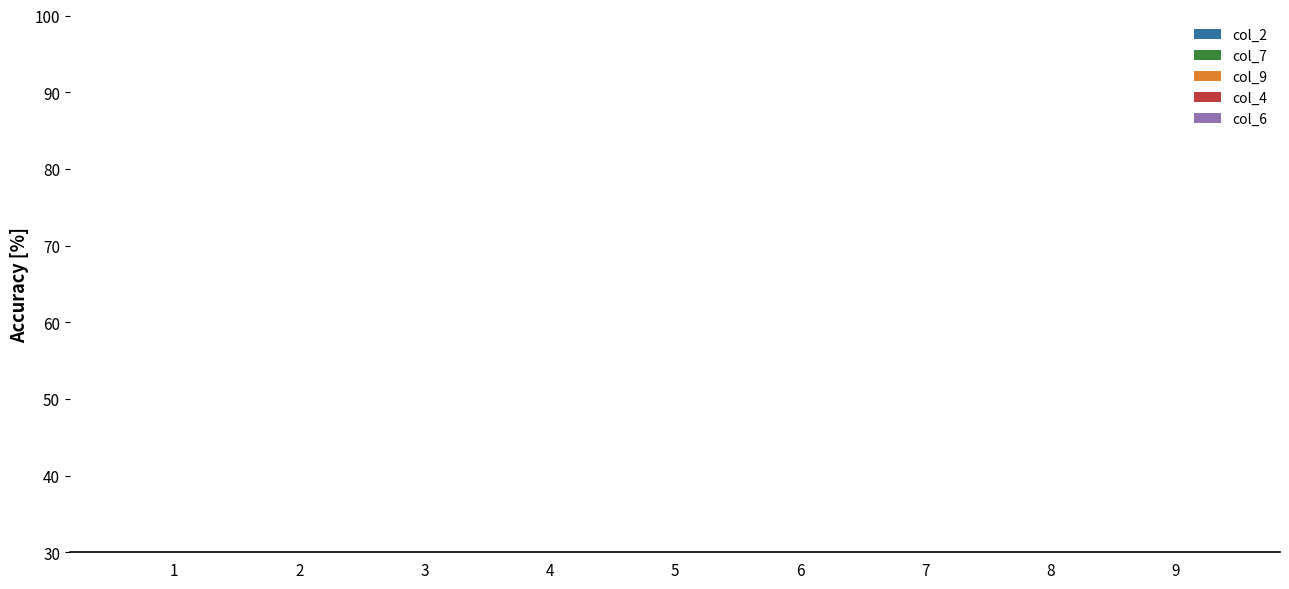

Read the col_6 value at 2.

6